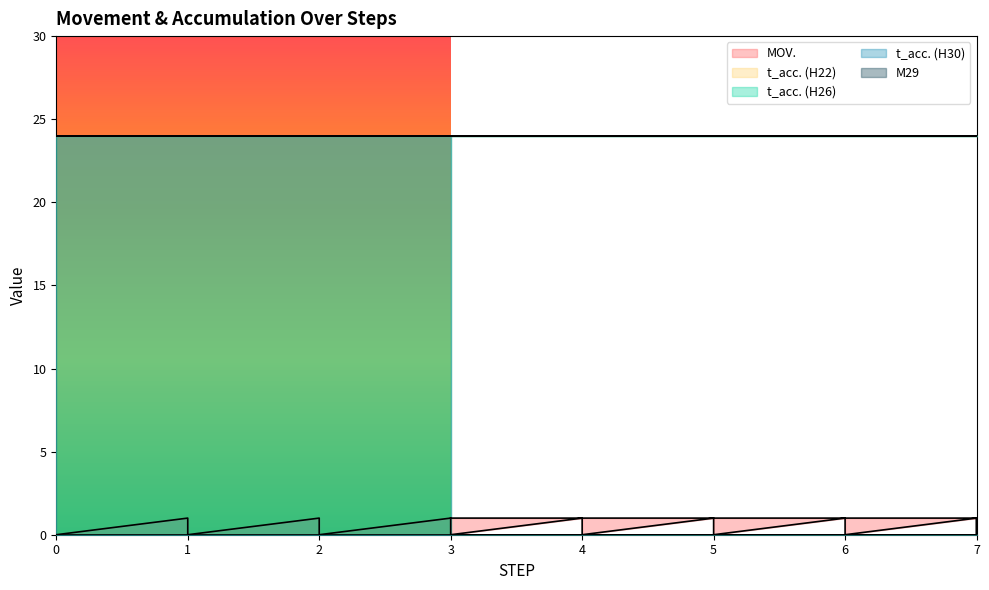

What are all the series names shown in the legend?

MOV., t_acc. (H22), t_acc. (H26), t_acc. (H30), M29